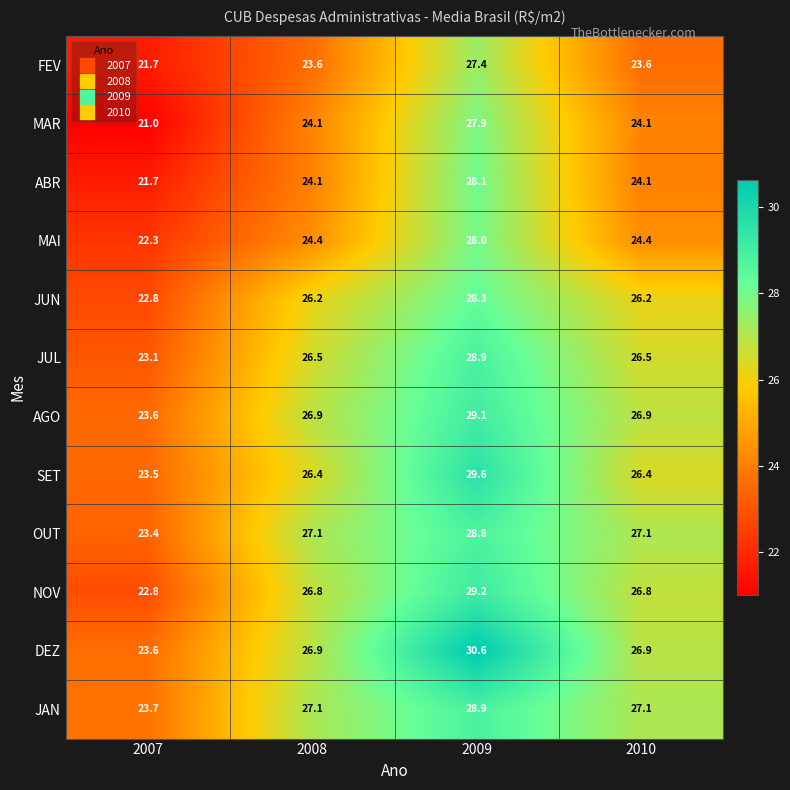

Read the DEZ value at 2007.

23.6